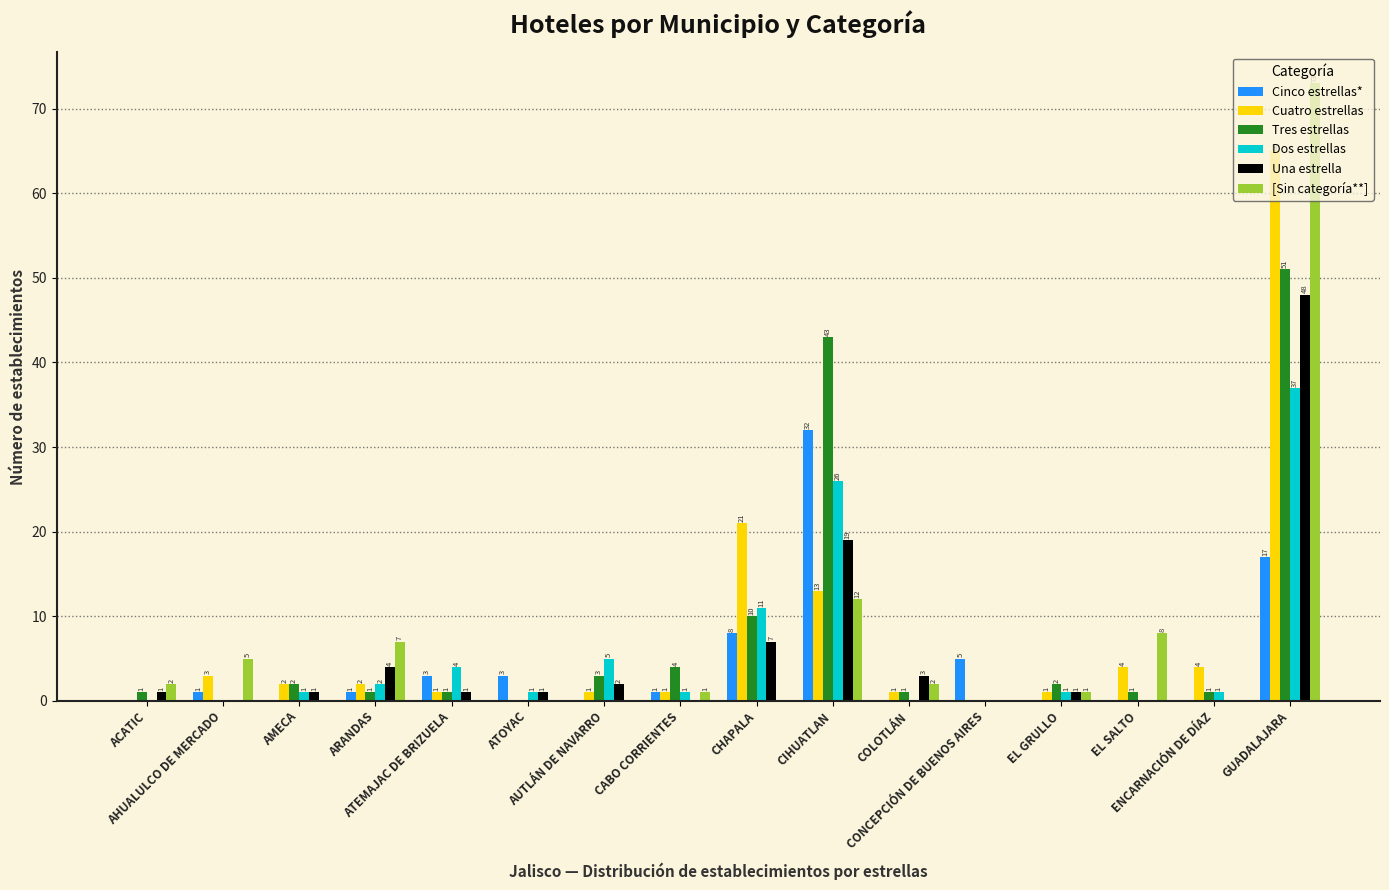

Does the chart contain stacked bars?

No